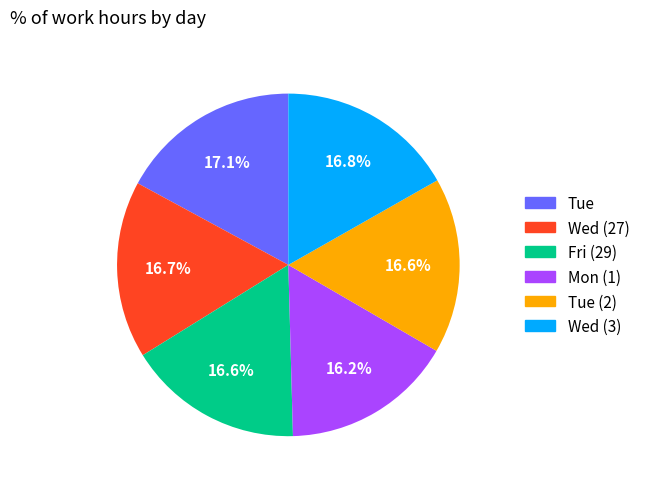

Is there a majority slice in this chart?

No